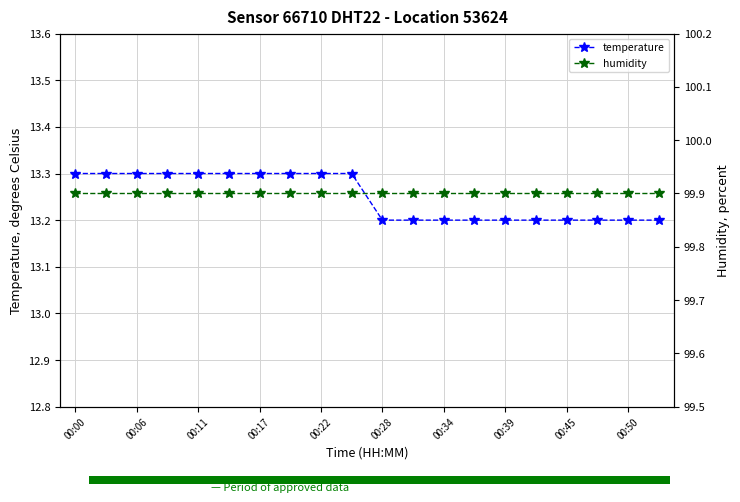

What are all the series names shown in the legend?

temperature, humidity